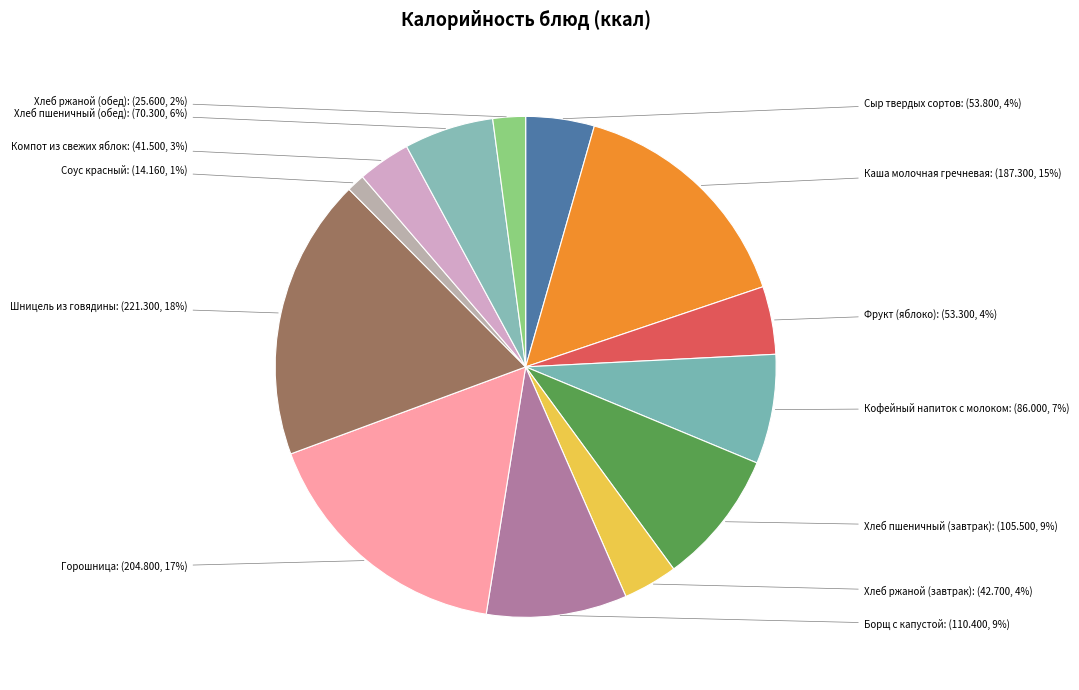

Does any single category account for the majority?

No